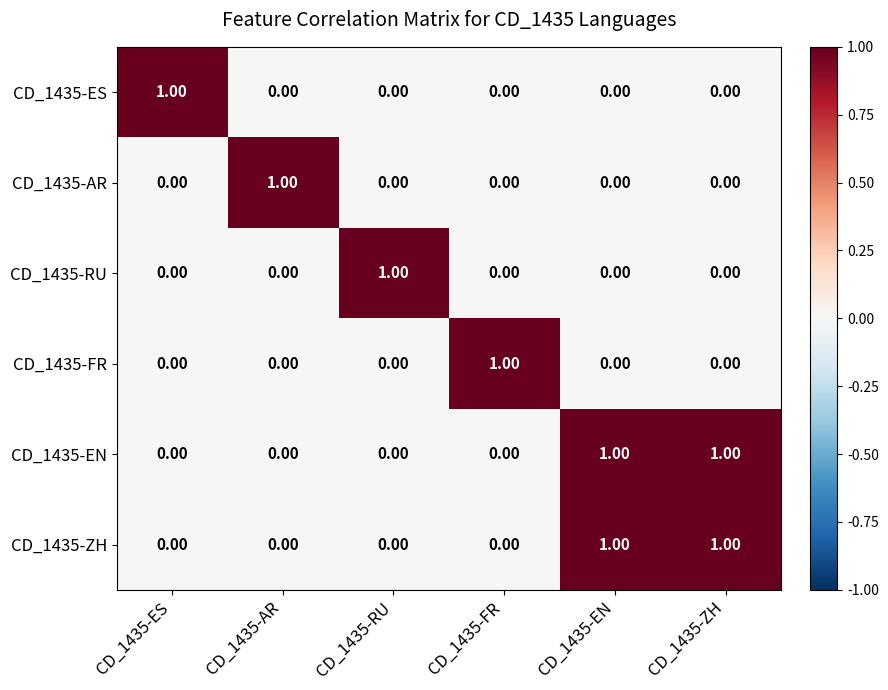

At how many categories does at least one series exceed 0?

6